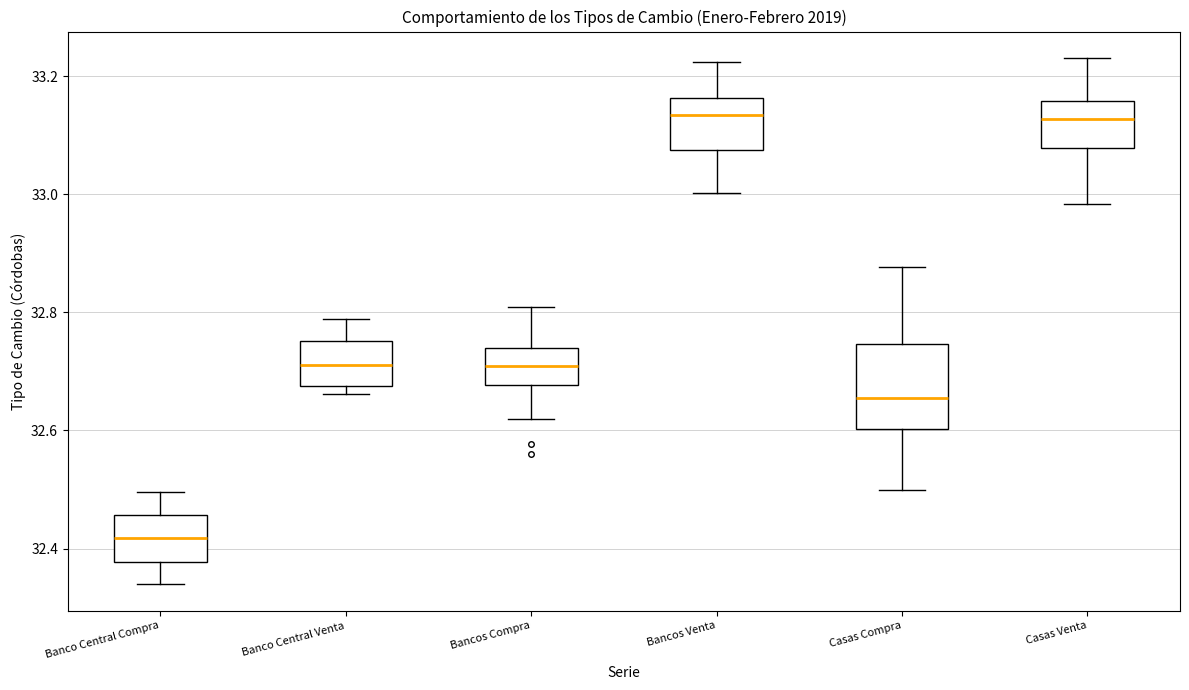

Where does the median line of the box for Bancos Venta sit on the y-axis? The values are not printed on the chart, so give them approximately, as read against the axis.

33.14